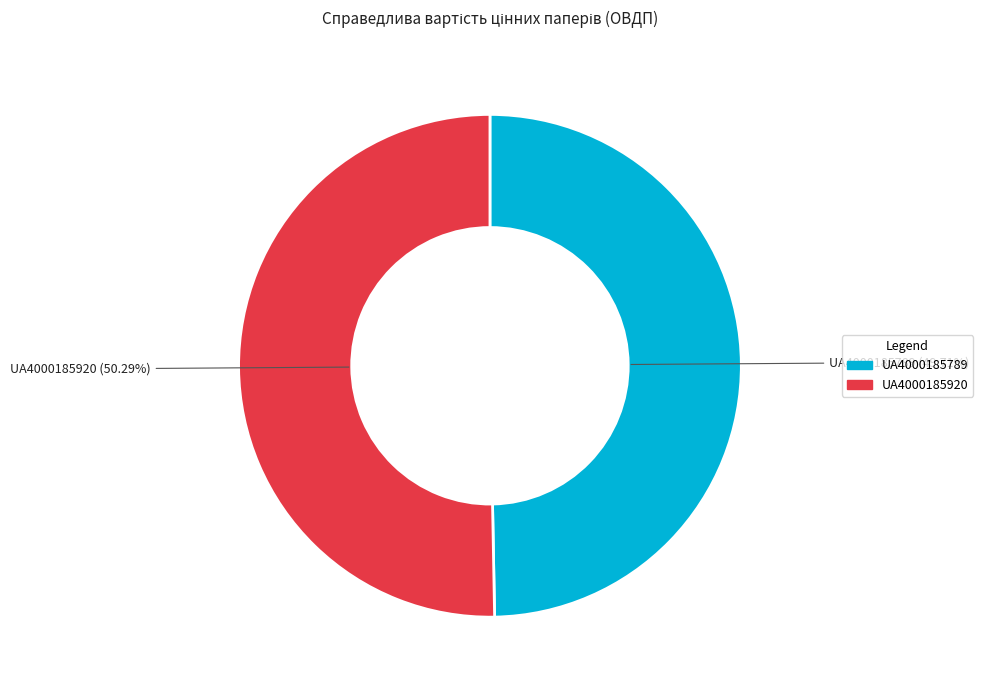

Is there a majority slice in this chart?

Yes